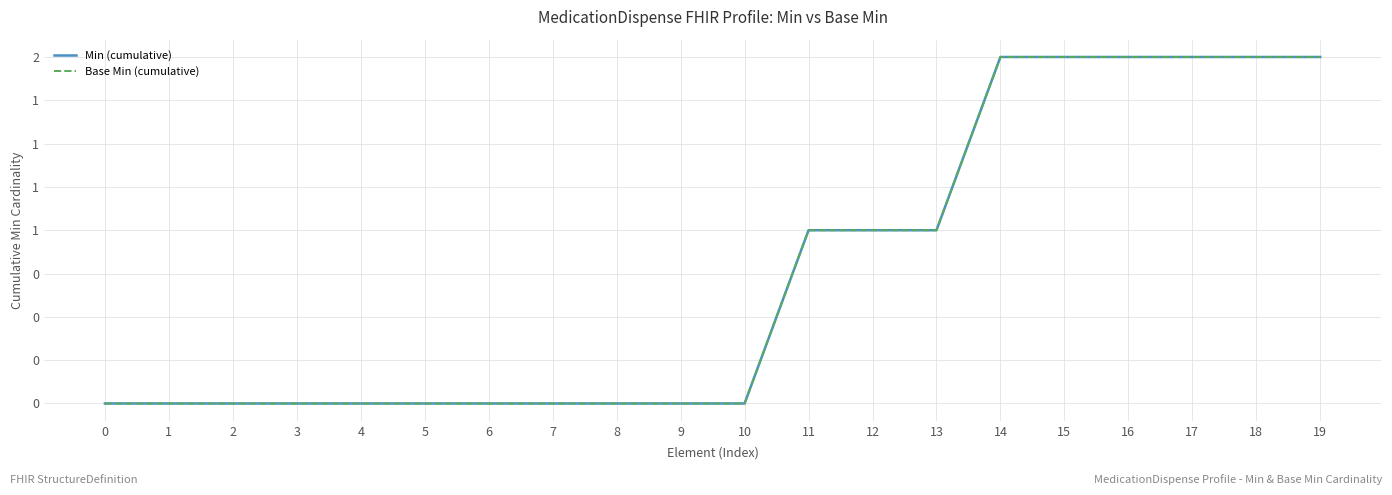

True or false: Base Min (cumulative) and Min (cumulative) intersect in this chart.

False